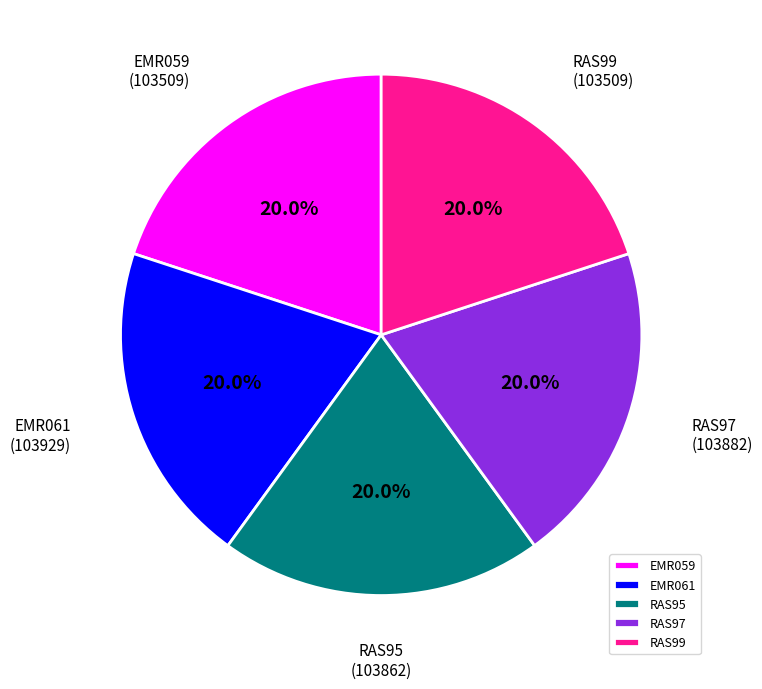

Do EMR059 and RAS97 together represent more than half of the pie?

No